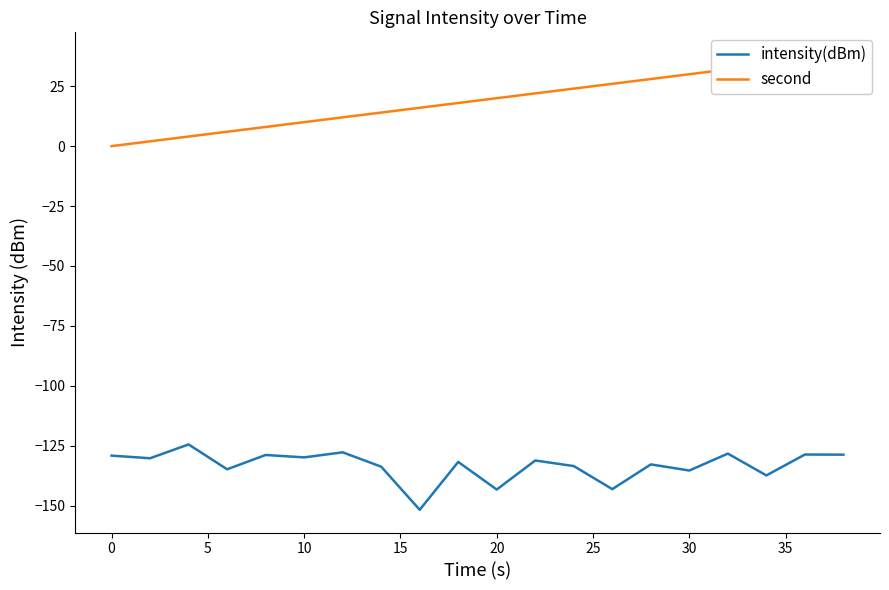

Is it true that intensity(dBm) equals -216.1 at 0?

False